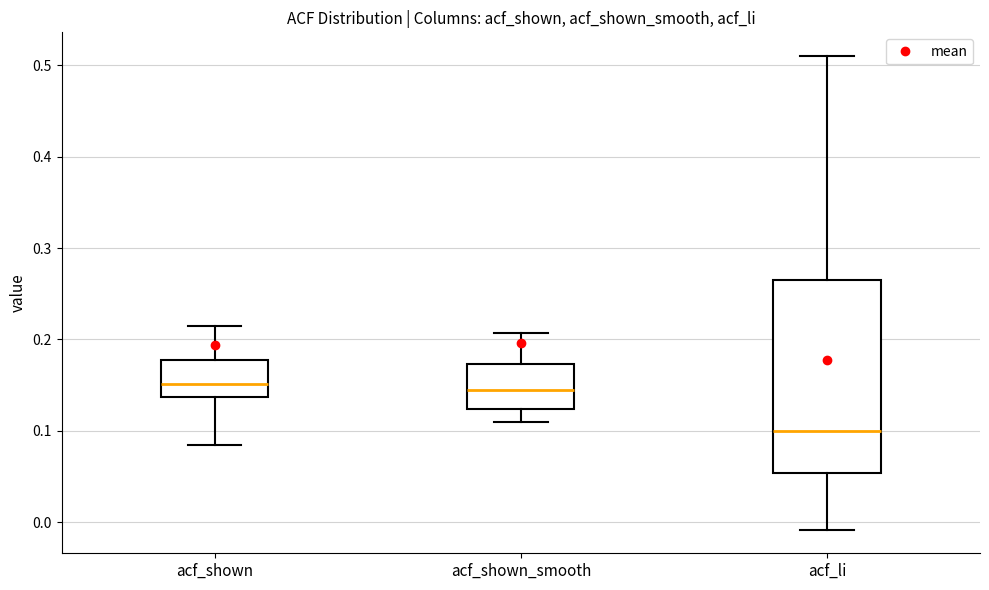

Reading left to right, transcribe this box plot: for each box, give where its median line is, the range the box spans, and where its two whiskers end, as read against the y-axis. The values are not printed on the chart, so give them approximately, as read against the axis.

acf_shown: median 0.15, box 0.14 to 0.18, whiskers 0.09 to 0.22
acf_shown_smooth: median 0.15, box 0.12 to 0.17, whiskers 0.11 to 0.21
acf_li: median 0.10, box 0.05 to 0.27, whiskers -0.01 to 0.51